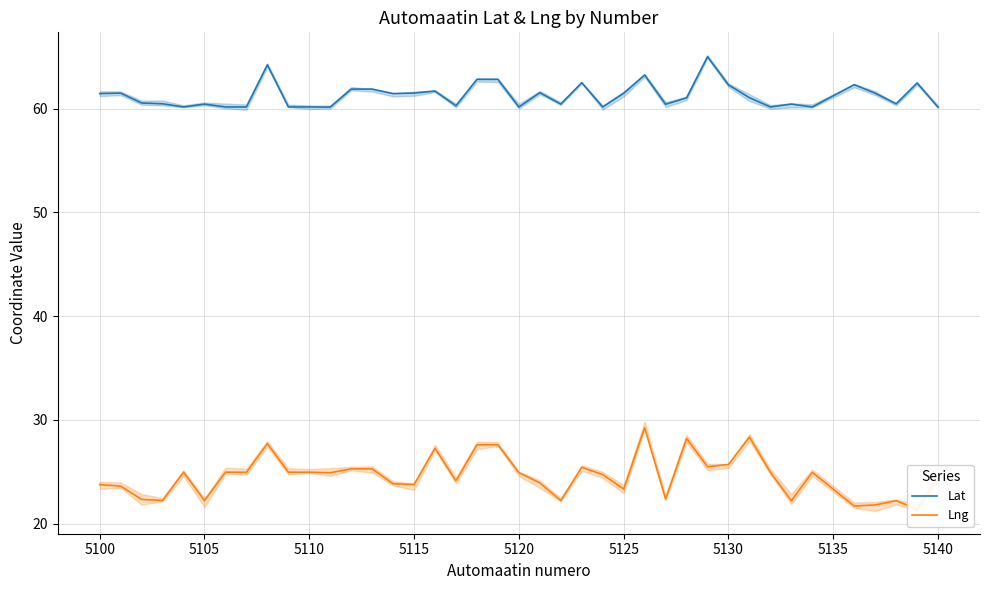

The Lat series shows 32.2 at 5140. True or false?

False